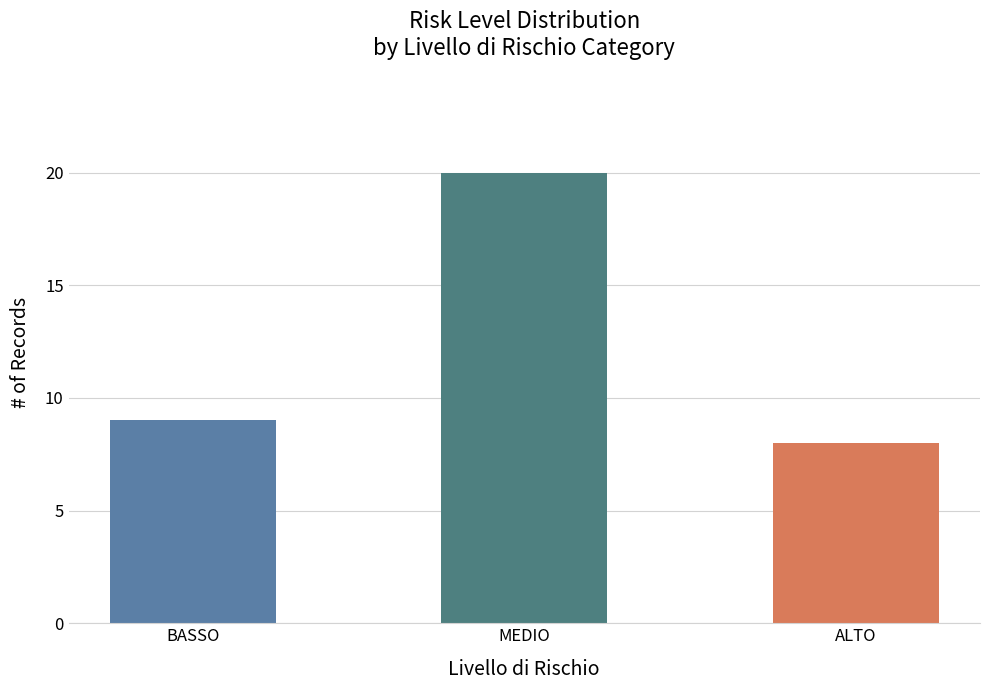

Which category has the lowest value across all series?

ALTO